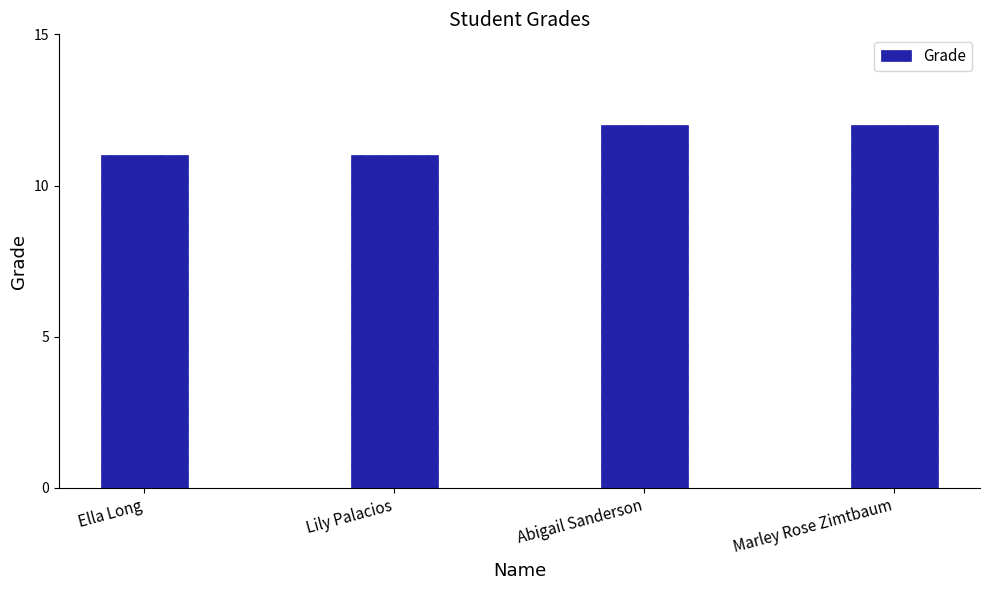

What is the greatest value displayed?

12